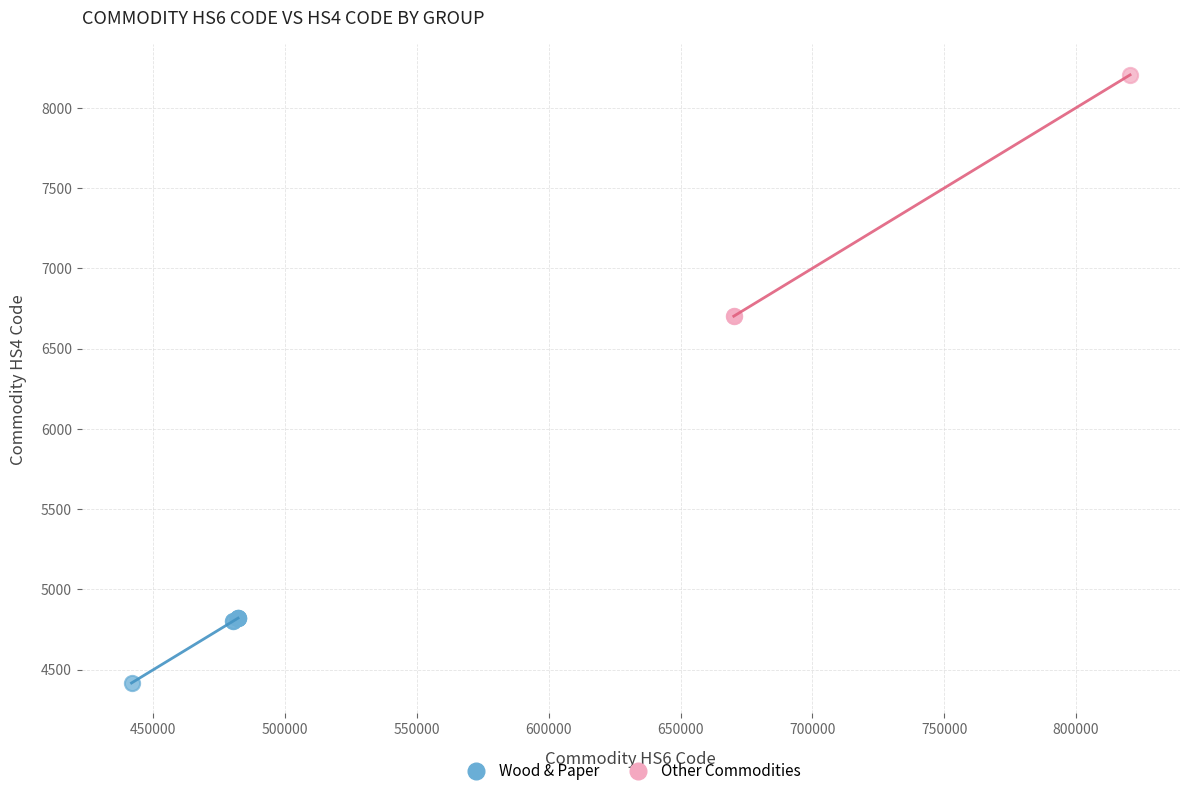

Which series contains the highest Y value?

Other Commodities